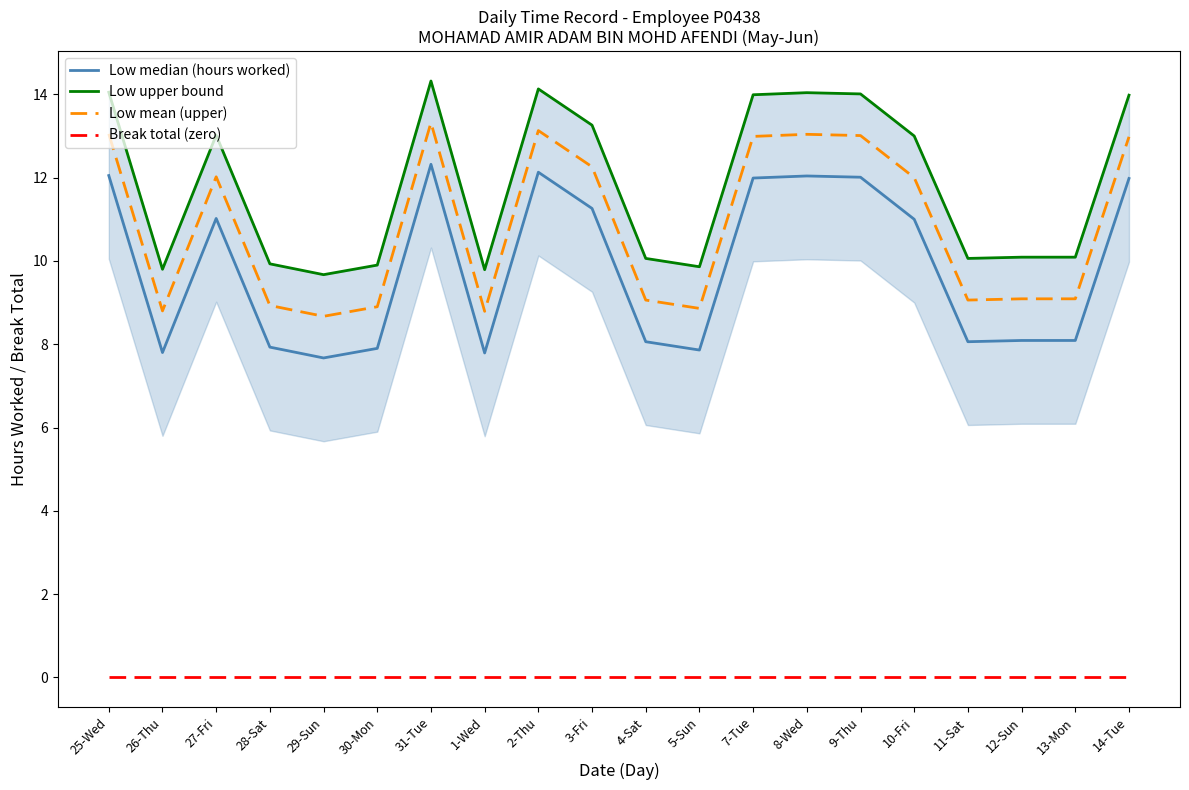

True or false: Low mean (upper) and Low median (hours worked) intersect in this chart.

False